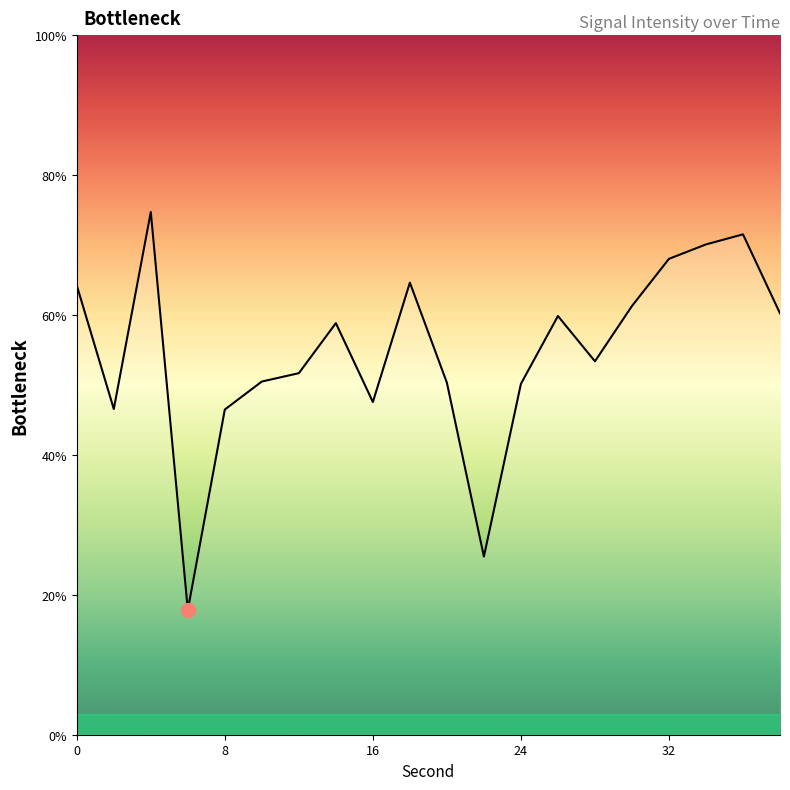

What is the greatest value displayed?

74.7